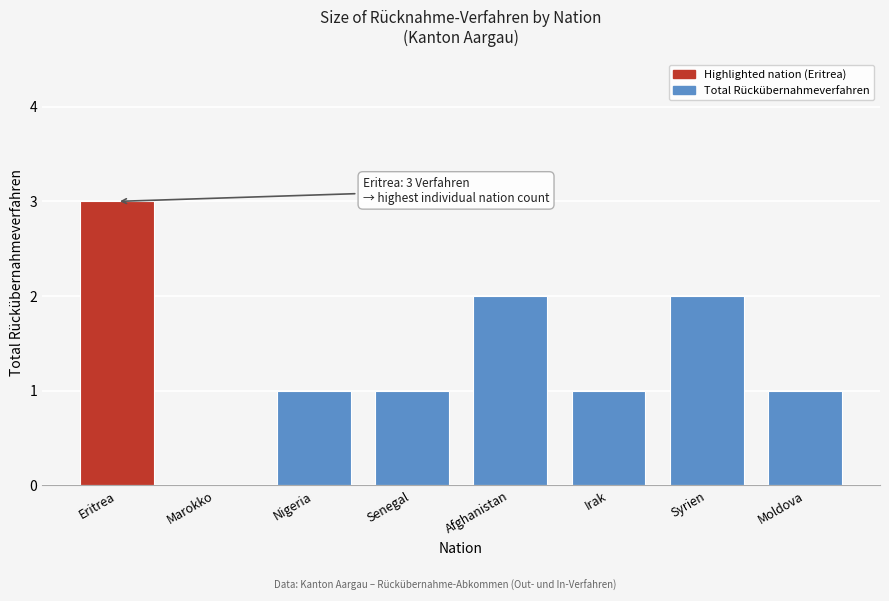

Reading left to right, what are all the values shown in this chart?

Eritrea=3	Marokko=0	Nigeria=1	Senegal=1	Afghanistan=2	Irak=1	Syrien=2	Moldova=1